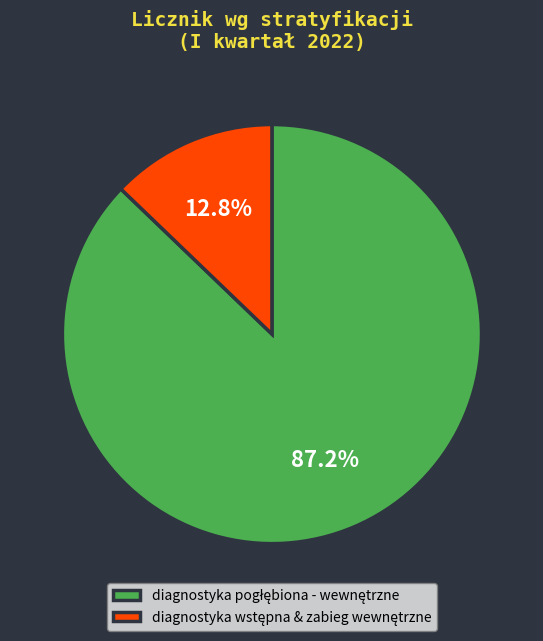

Does any single category account for the majority?

Yes